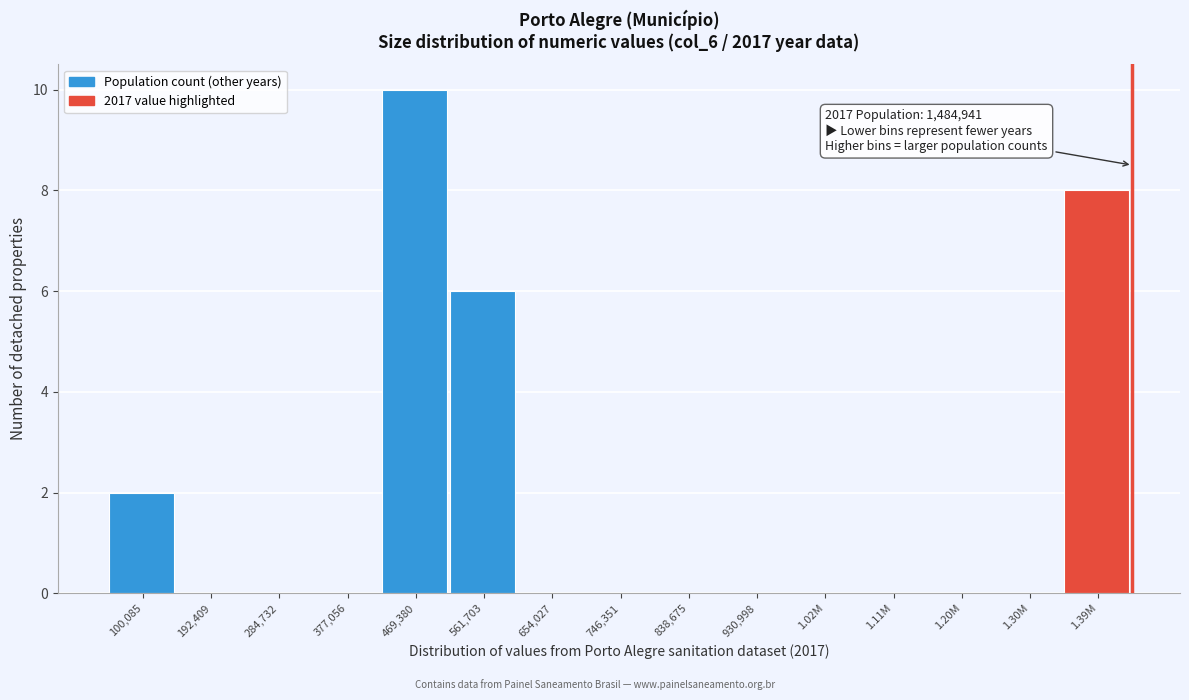

Reading right to left, what are all the values shown in this chart?

1.39M=8	1.30M=0	1.20M=0	1.11M=0	1.02M=0	930,998=0	838,675=0	746,351=0	654,027=0	561,703=6	469,380=10	377,056=0	284,732=0	192,409=0	100,085=2